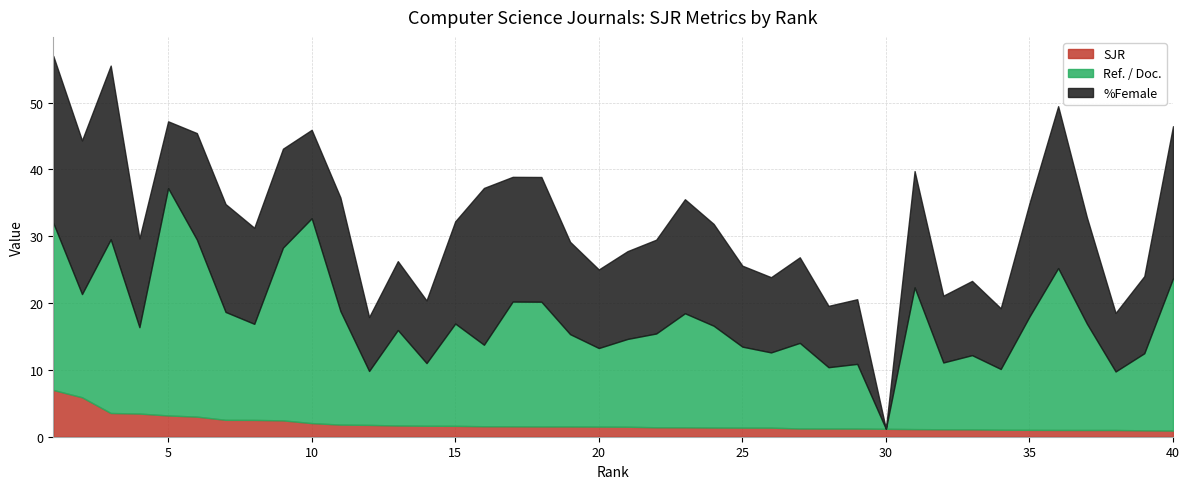

Which label corresponds to the largest value in the chart?

5